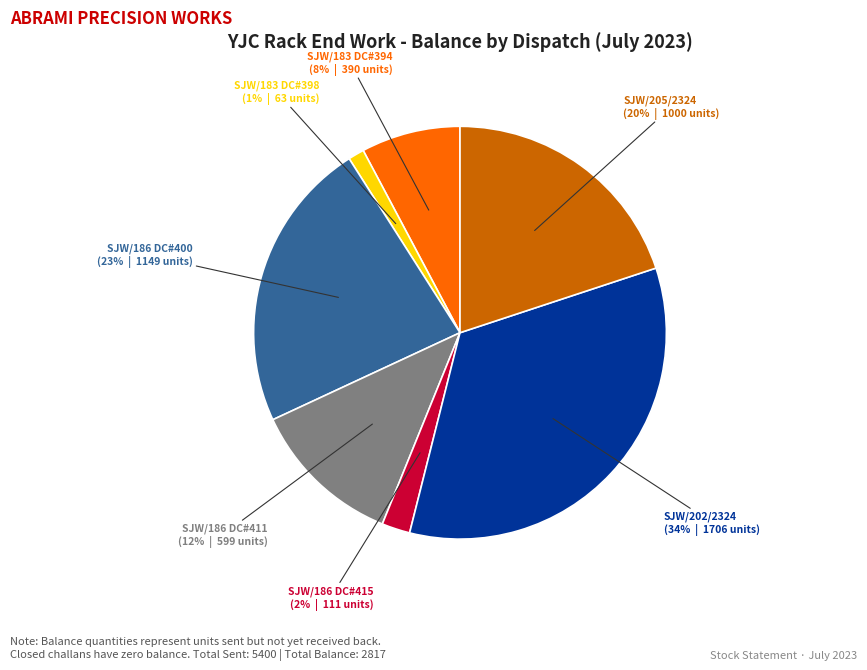

To the nearest percent, what is the difference between the largest and smallest slice percentages?

33%